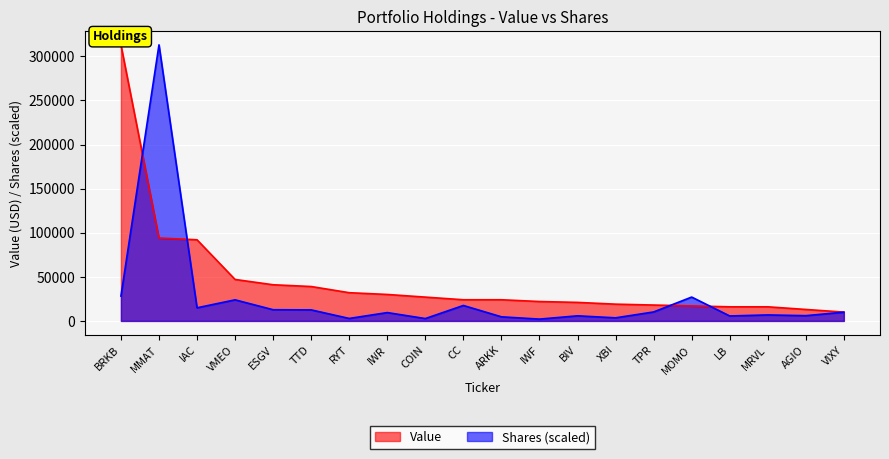

Between MMAT and IWR, which series saw the biggest shift?

Shares (scaled)